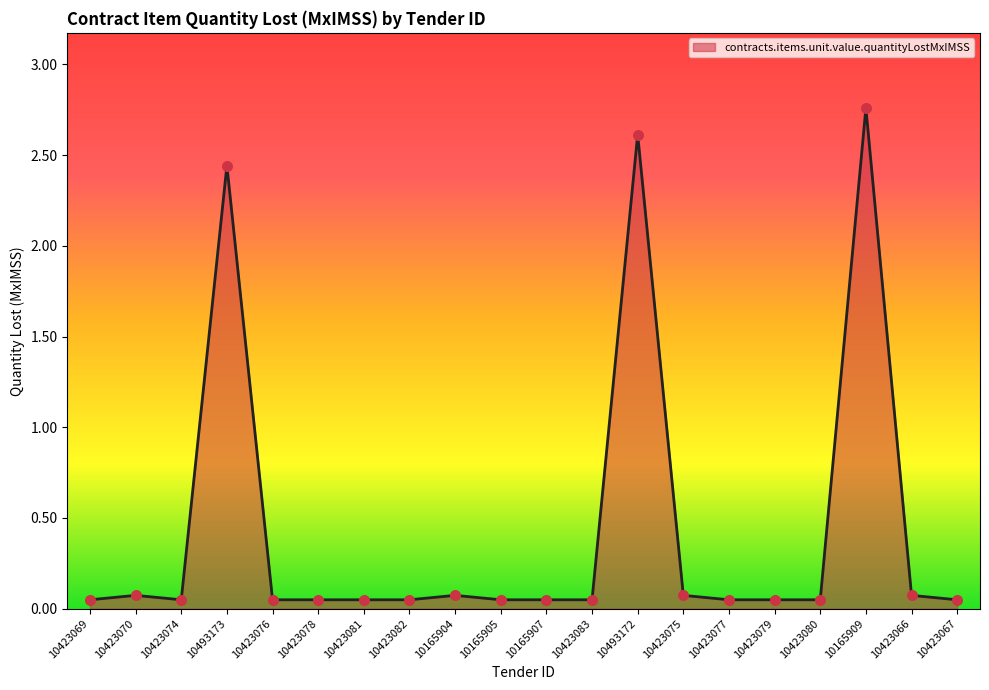

What is the change in value from 10423070 to 10165909?

+2.7